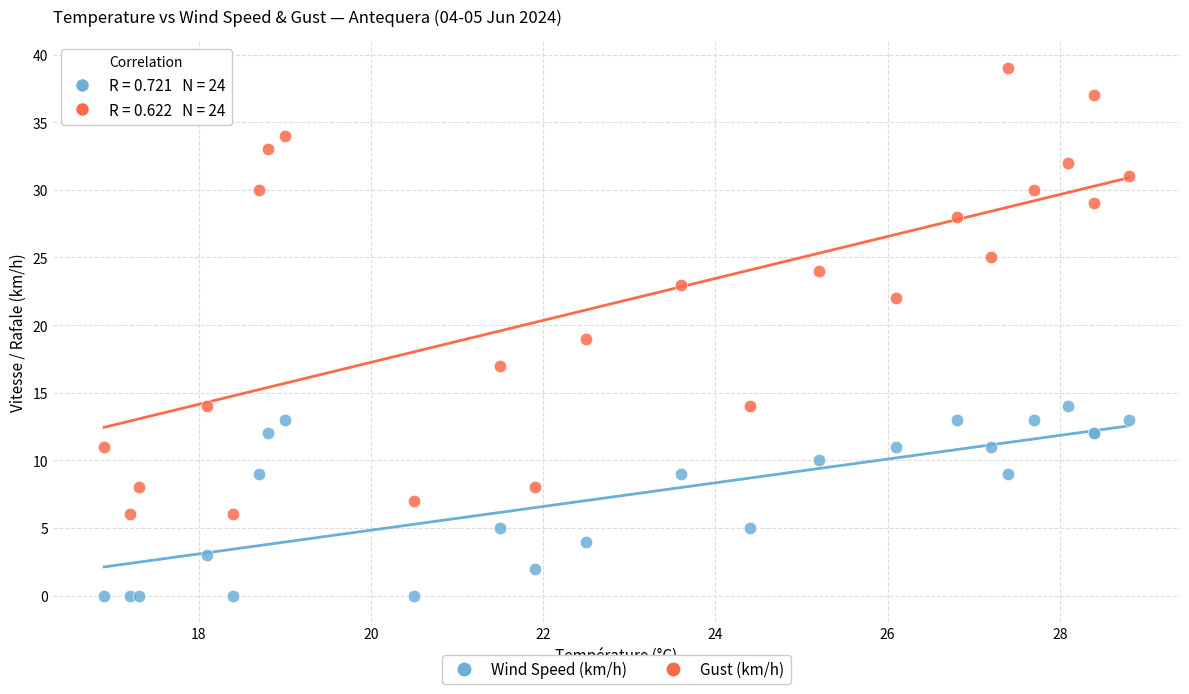

Which series contains the lowest Y value?

Wind Speed (km/h)